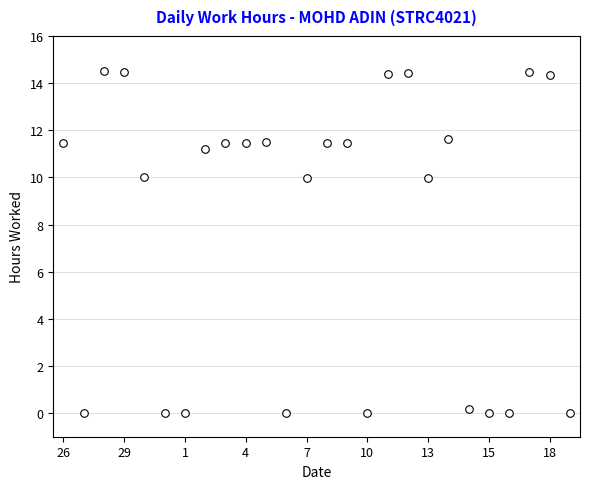

What is the range of Y values (max minus min)?

14.5